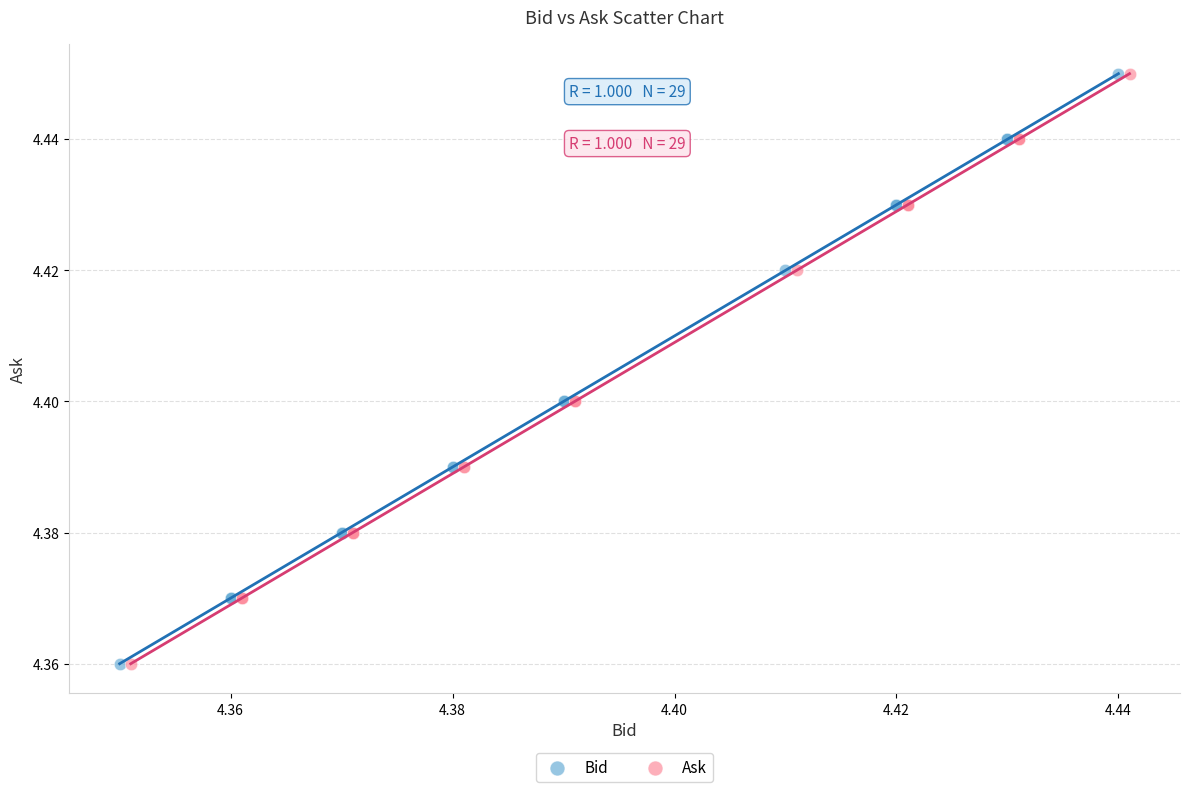

What are all the series names shown in the legend?

Bid, Ask